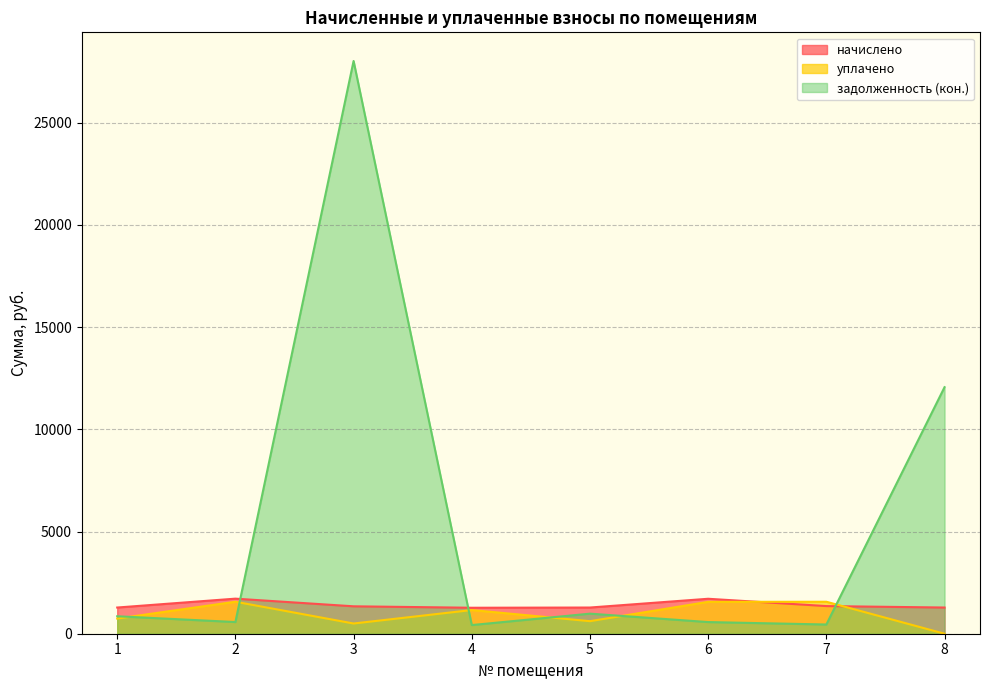

Which series changed the most between 6 and 8?

задолженность (кон.)